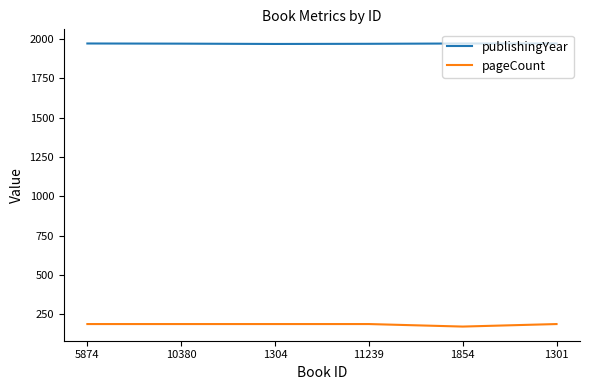

True or false: pageCount and publishingYear intersect in this chart.

False